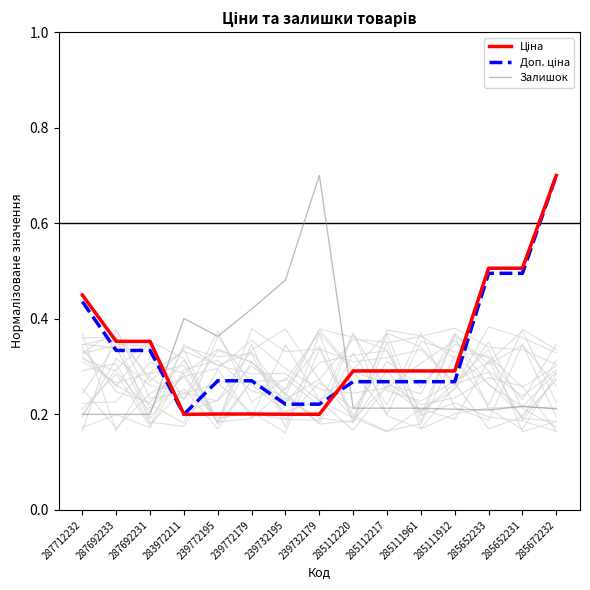

What are all the series names shown in the legend?

Ціна, Доп. ціна, Залишок